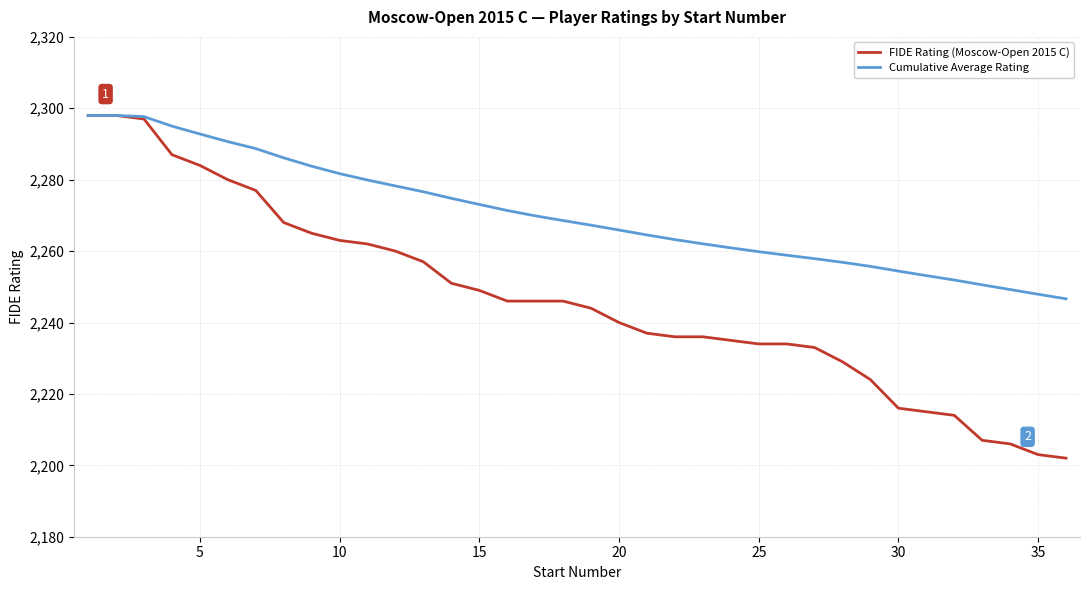

Which series has the widest spread of values?

FIDE Rating (Moscow-Open 2015 C)